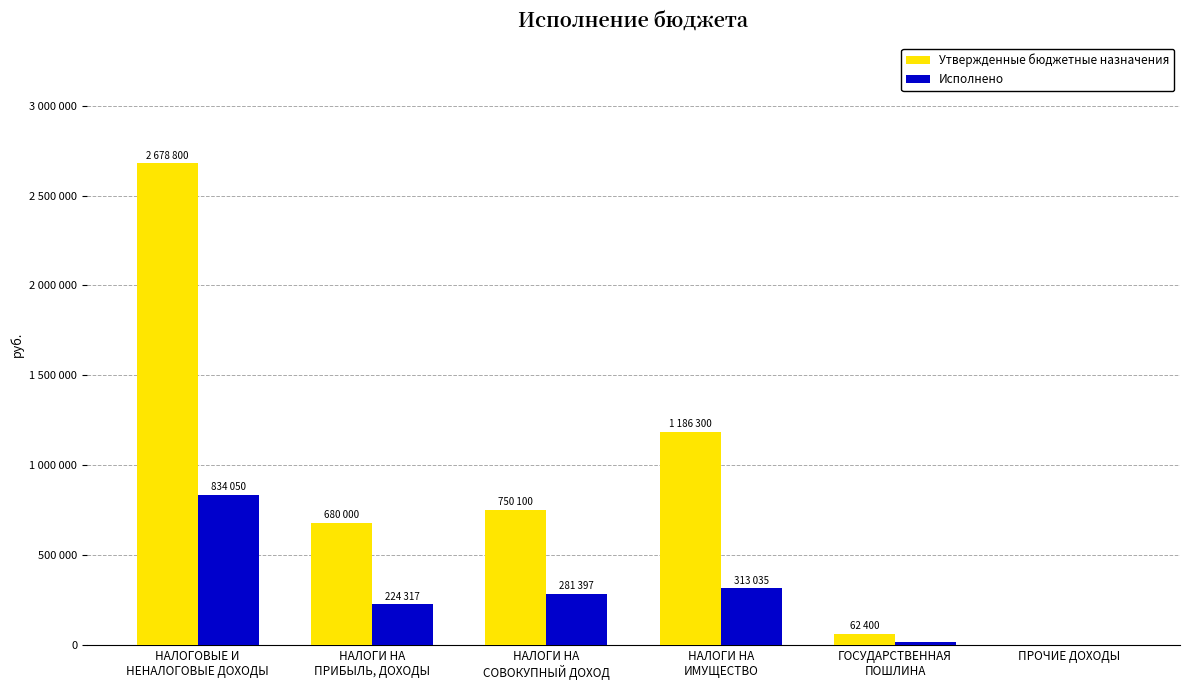

Does the chart contain stacked bars?

No